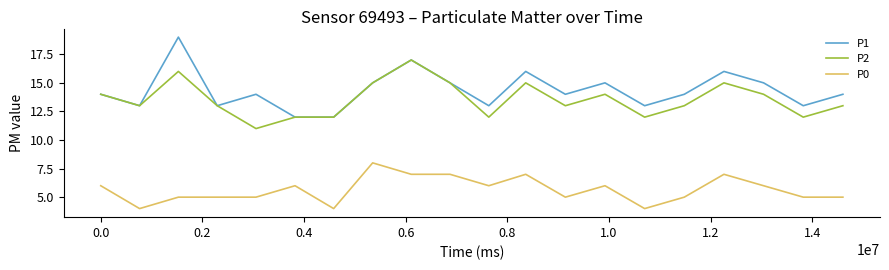

True or false: P1 and P0 intersect in this chart.

False